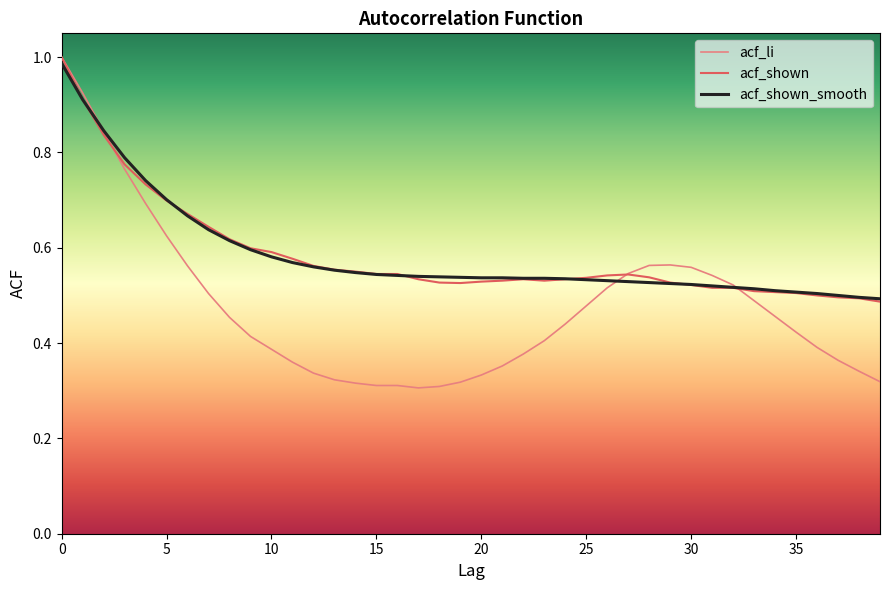

What is the sum of all acf_shown_smooth values?

23.4